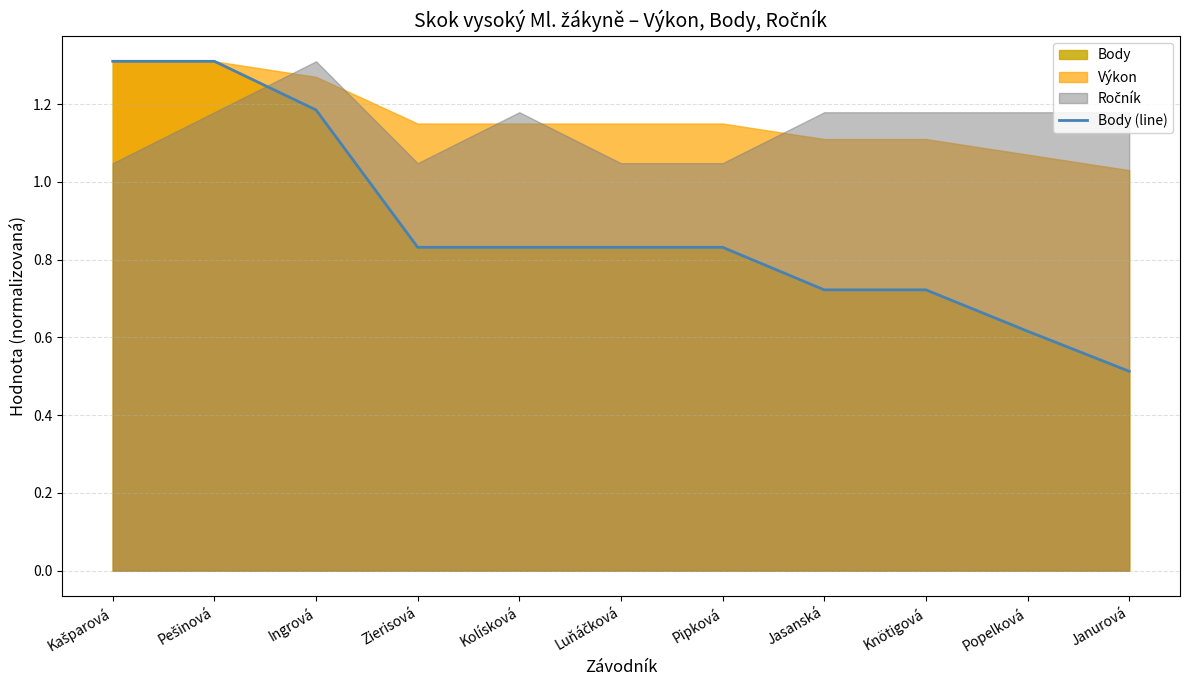

What is the value of the 9th point from the left?

0.7